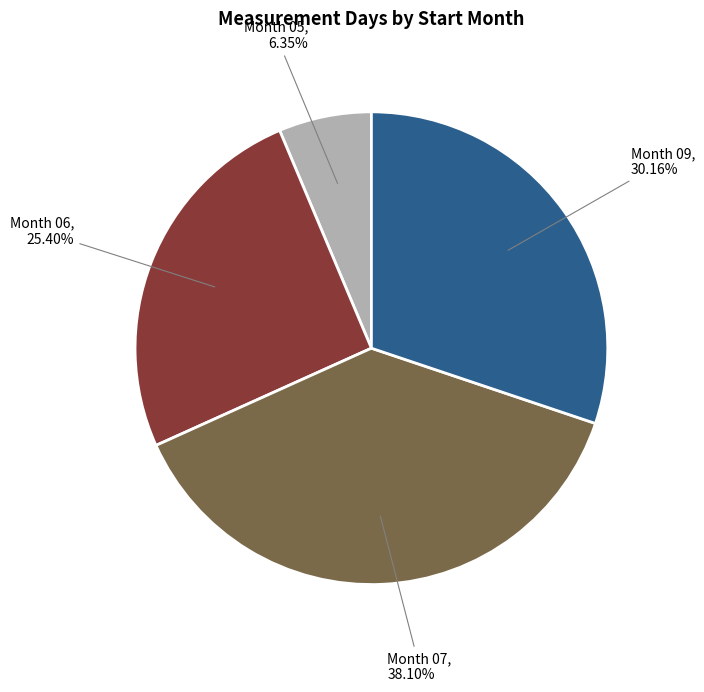

Is there any slice that represents more than half of the pie?

No